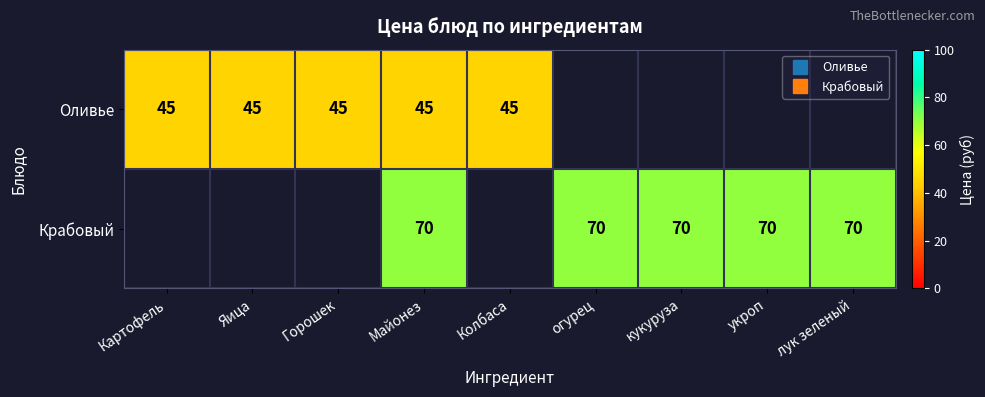

True or false: Крабовый has a value of 112.1 at лук зеленый.

False